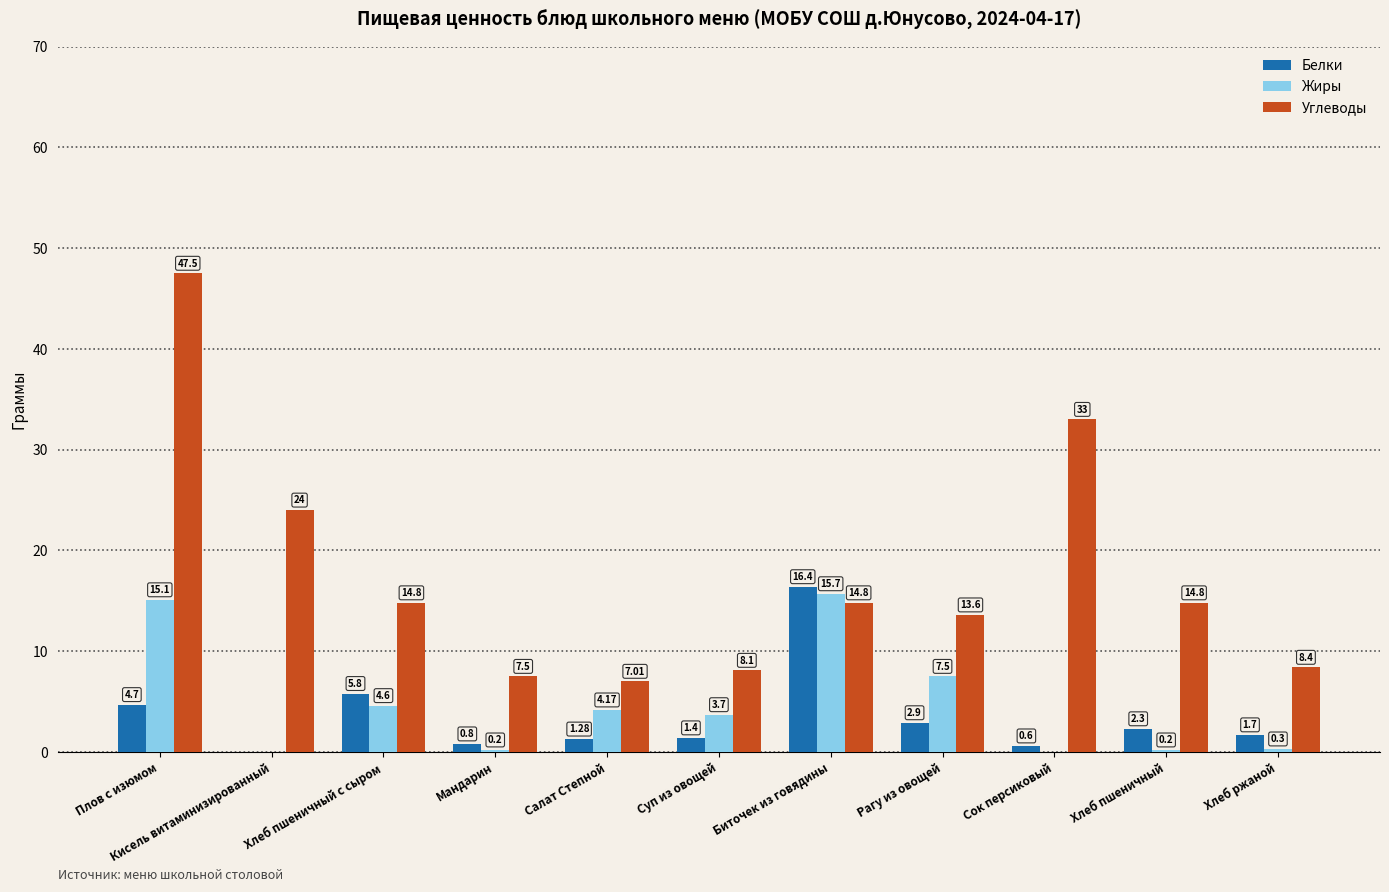

Count the number of categories in the chart.

11